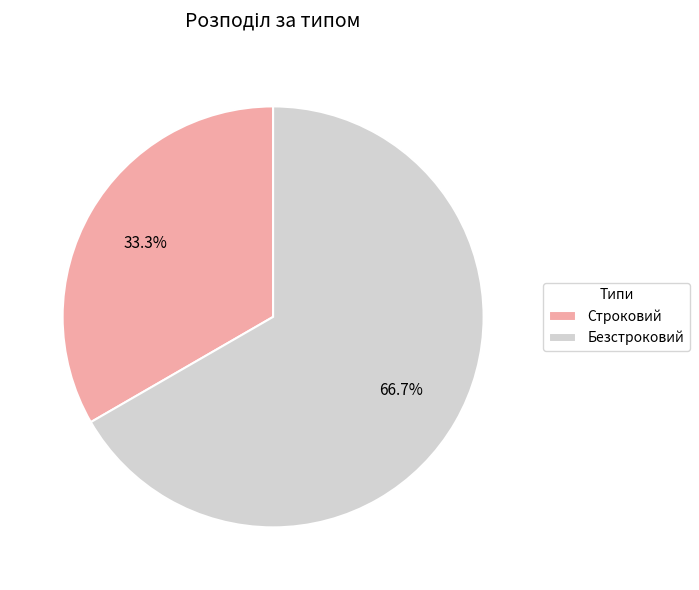

Is it true that Безстроковий is 67% of the pie?

True